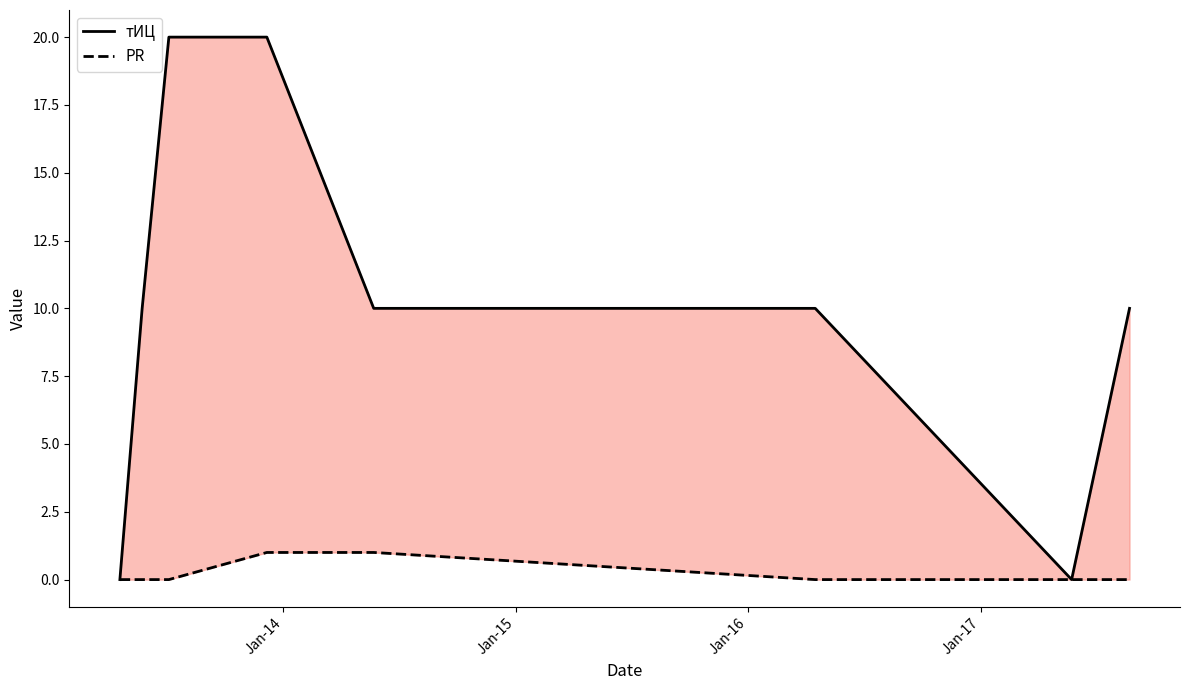

Does the chart have visible grid lines?

No